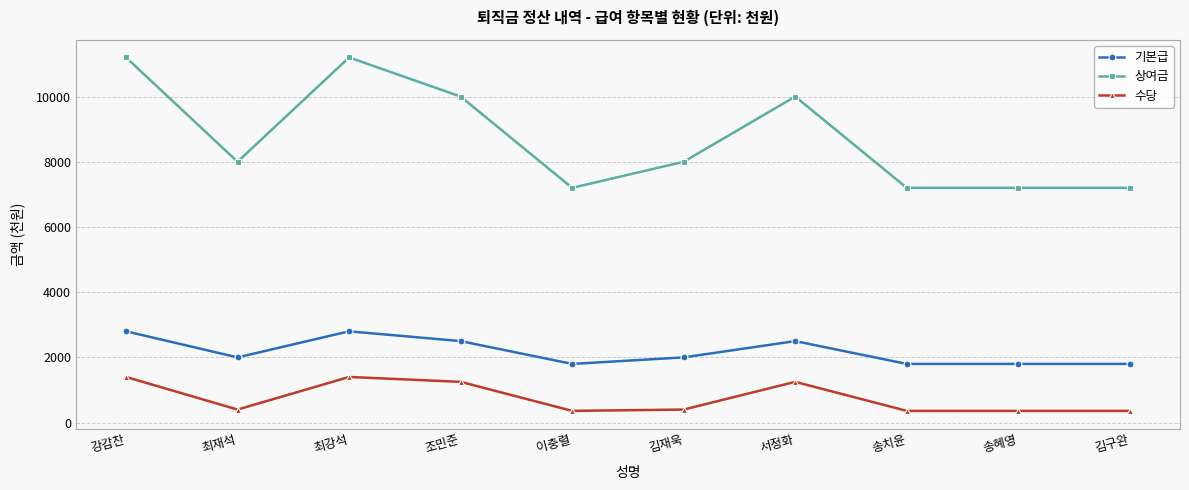

The 수당 series shows 1250 at 서정화. True or false?

True